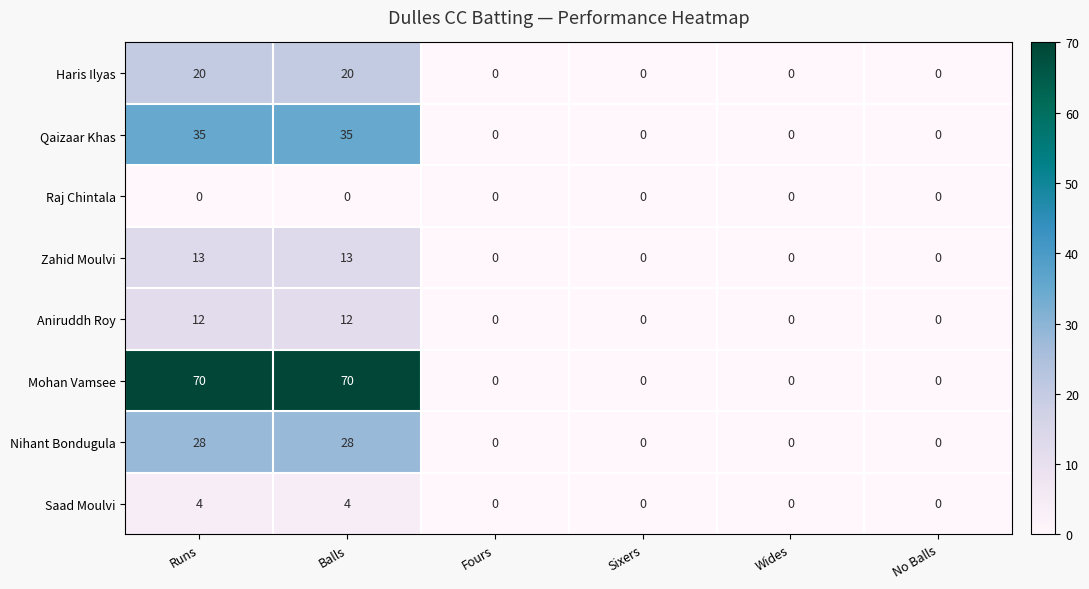

What is the maximum value shown in the chart?

70